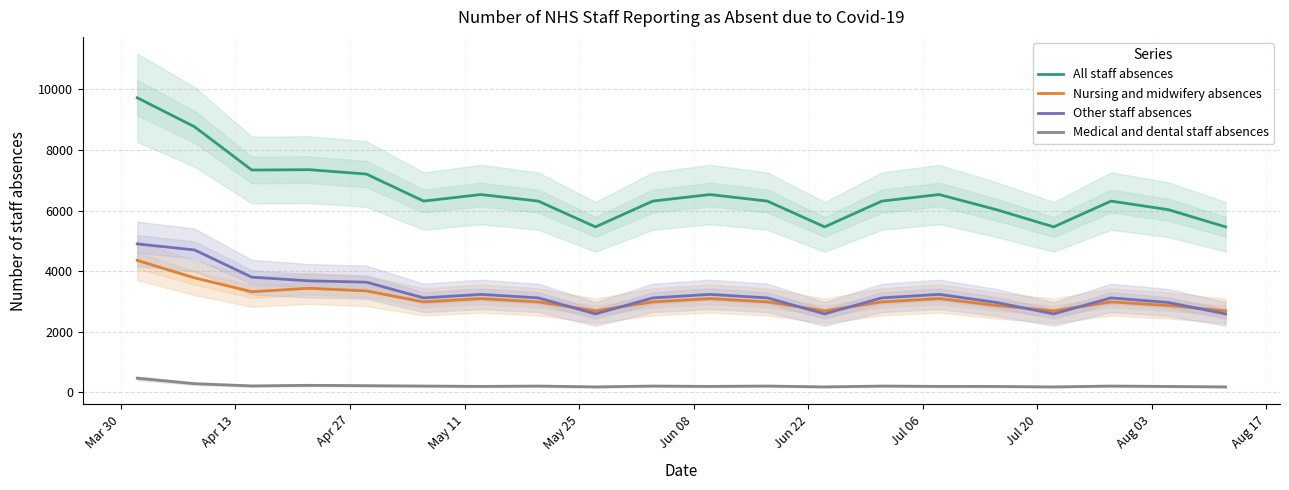

Reading left to right, extract all data points from this chart.

All staff absences: 9719	8763	7335	7347	7203	6311	6527	6311	5460	6311	6527	6311	5460	6311	6527	6028	5460	6311	6028	5460
Nursing and midwifery absences: 4354	3777	3321	3434	3346	2985	3096	2985	2690	2985	3096	2985	2690	2985	3096	2867	2690	2985	2867	2690
Other staff absences: 4898	4699	3801	3680	3636	3117	3233	3117	2589	3117	3233	3117	2589	3117	3233	2965	2589	3117	2965	2589
Medical and dental staff absences: 467	287	213	233	221	209	198	209	181	209	198	209	181	209	198	196	181	209	196	181